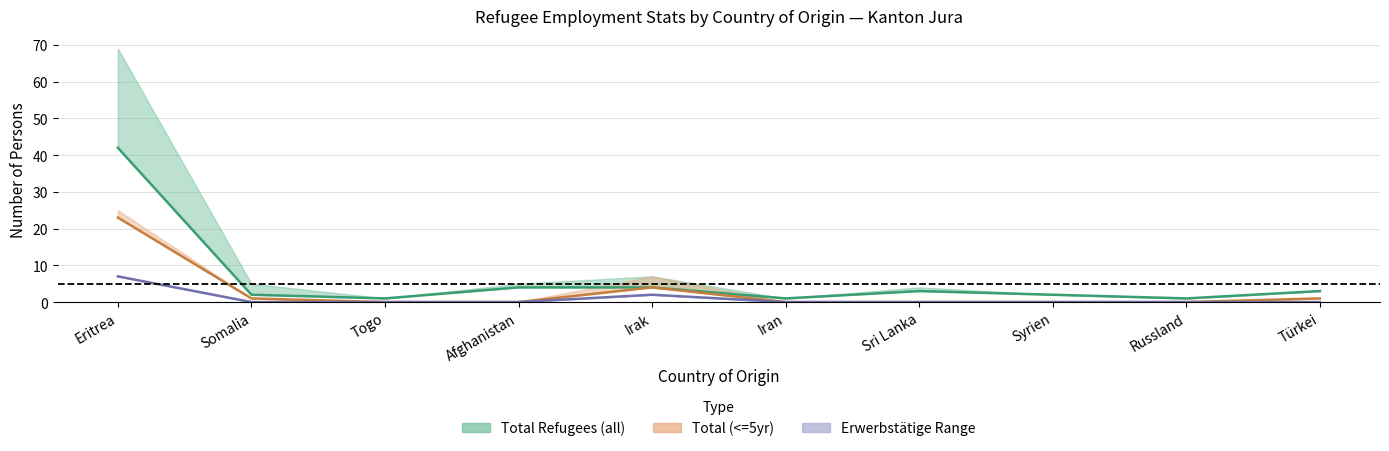

Reading left to right, extract all data points from this chart.

Erwerbsfähige (all): Eritrea=42	Somalia=2	Togo=1	Afghanistan=4	Irak=4	Iran=1	Sri Lanka=3	Syrien=2	Russland=1	Türkei=3
Erwerbsfähige (<=5yr): Eritrea=23	Somalia=1	Togo=0	Afghanistan=0	Irak=4	Iran=0	Sri Lanka=0	Syrien=0	Russland=0	Türkei=1
Erwerbstätige (all): Eritrea=7	Somalia=0	Togo=0	Afghanistan=0	Irak=2	Iran=0	Sri Lanka=0	Syrien=0	Russland=0	Türkei=0